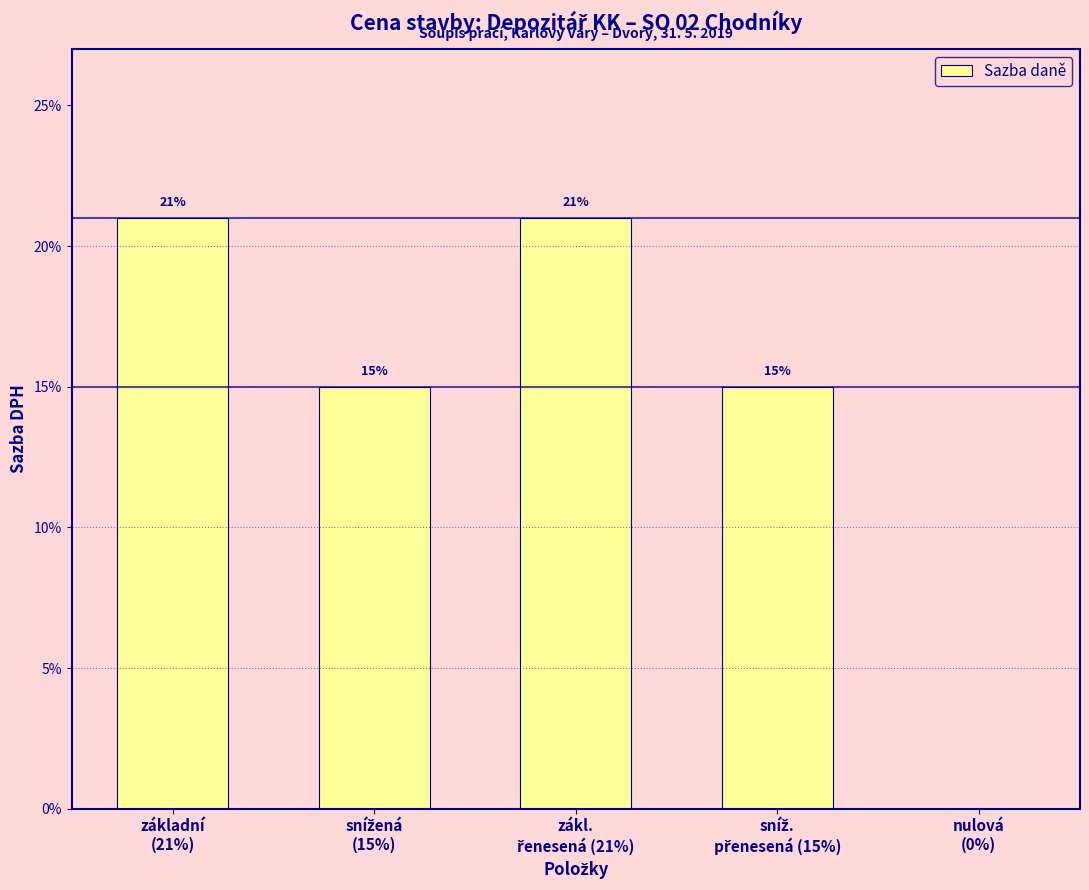

How many bars are there in total?

5